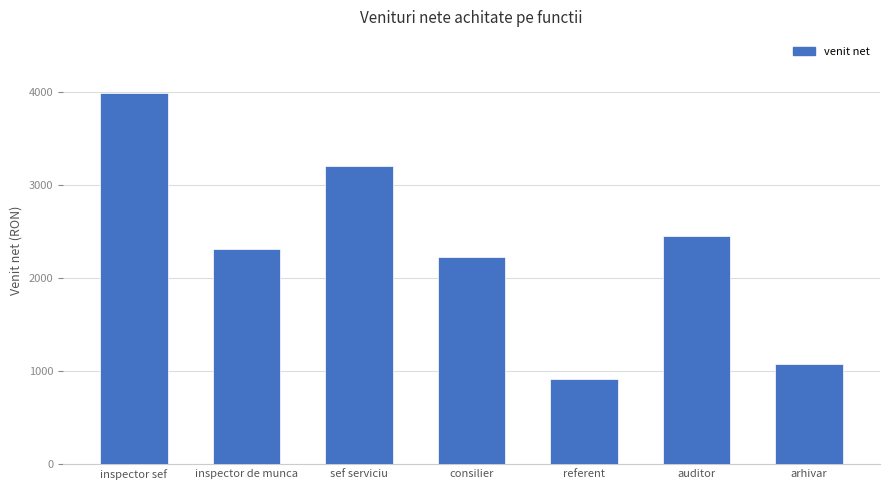

What is the label of the 5th bar from the right?

sef serviciu